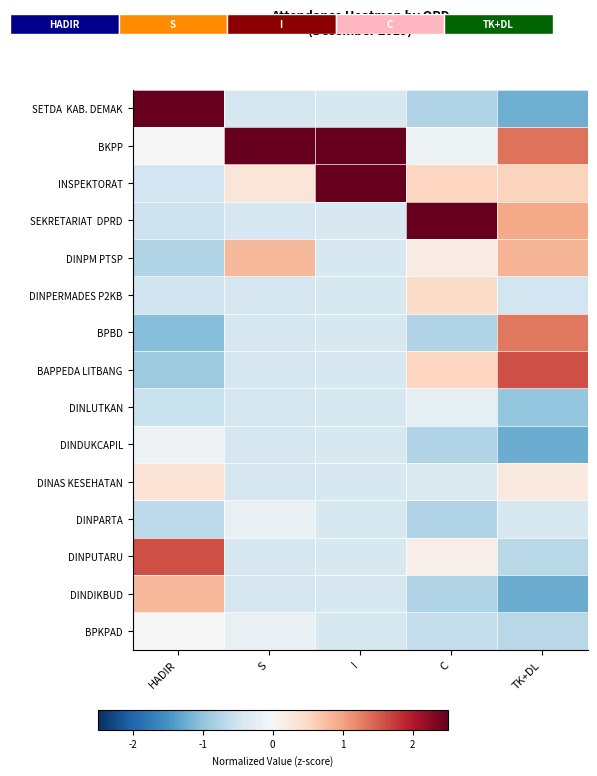

True or false: BAPPEDA LITBANG has a value of 2.8 at TK+DL.

False